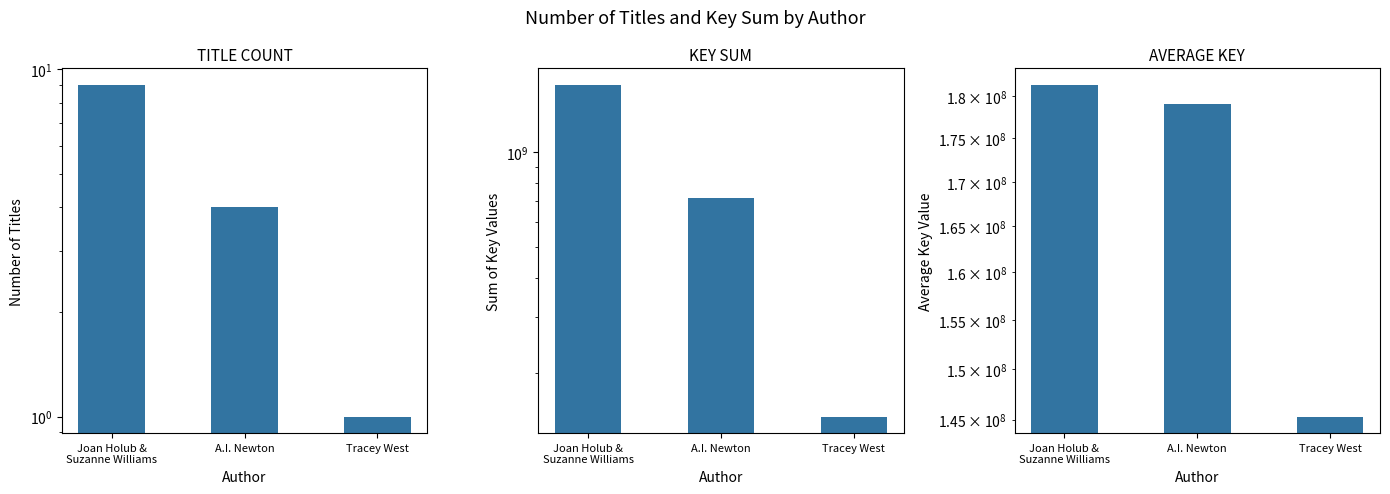

At which category is the sum across all series the highest?

Joan Holub &
Suzanne Williams